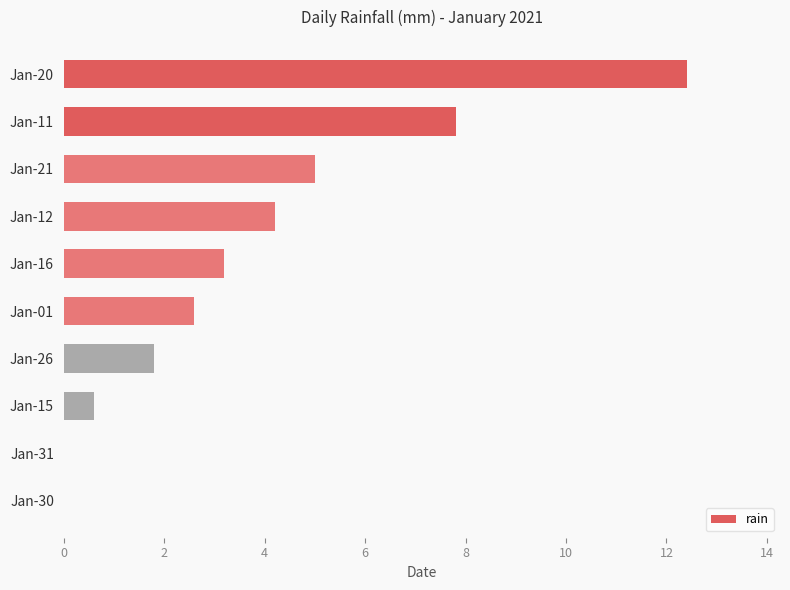

Are the bars horizontal?

Yes